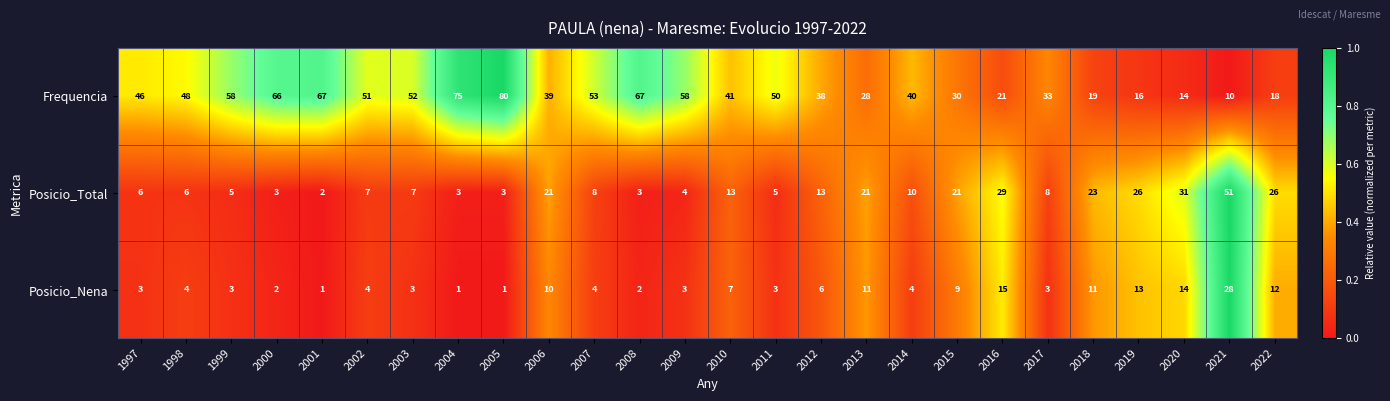

Which series has the largest total across all categories?

Frequencia